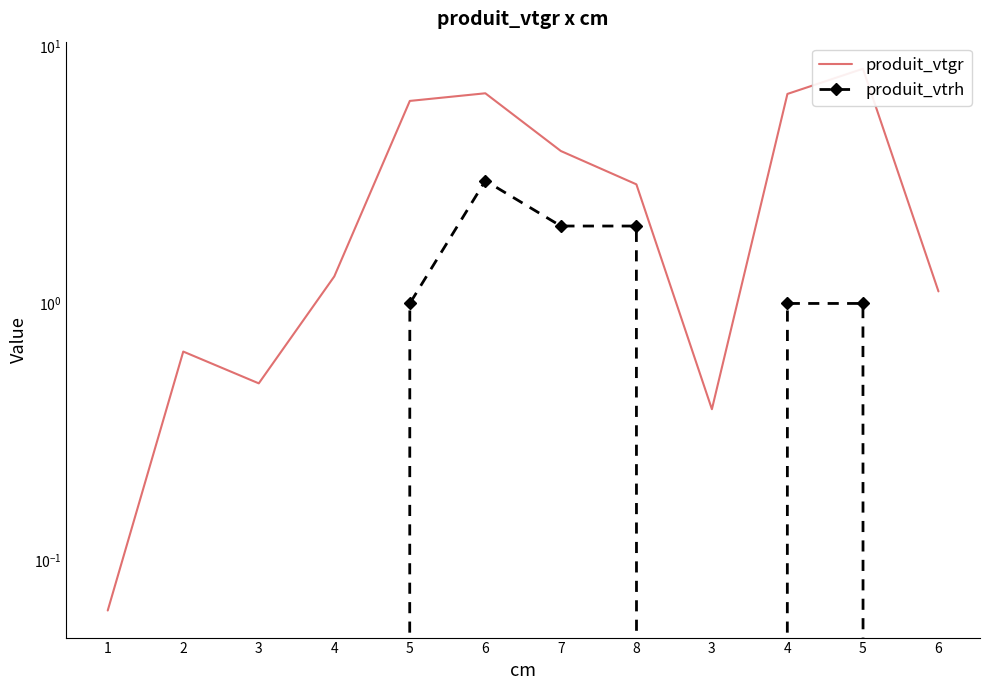

True or false: produit_vtgr and produit_vtrh intersect in this chart.

False